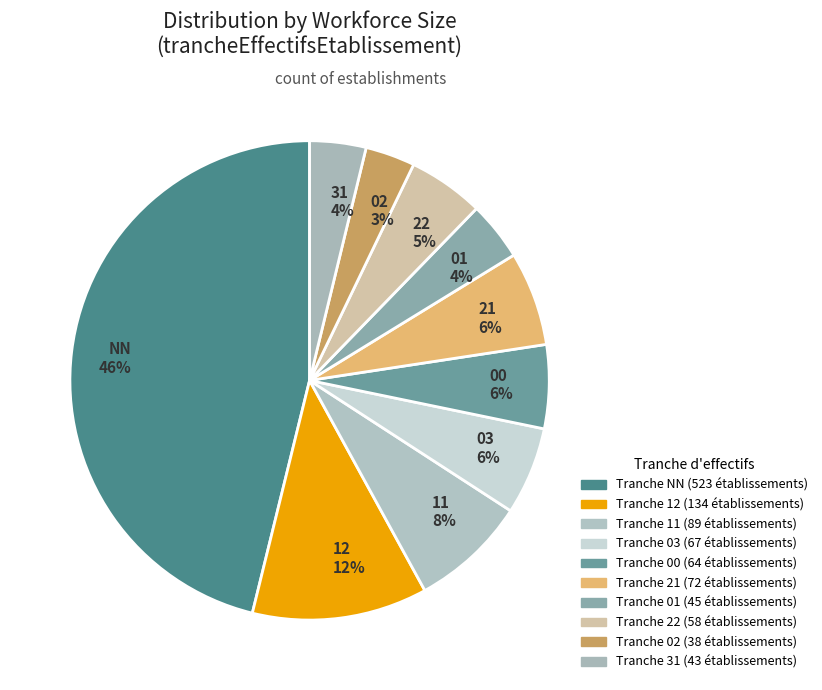

Combined, do 21 and 02 account for over 50%?

No